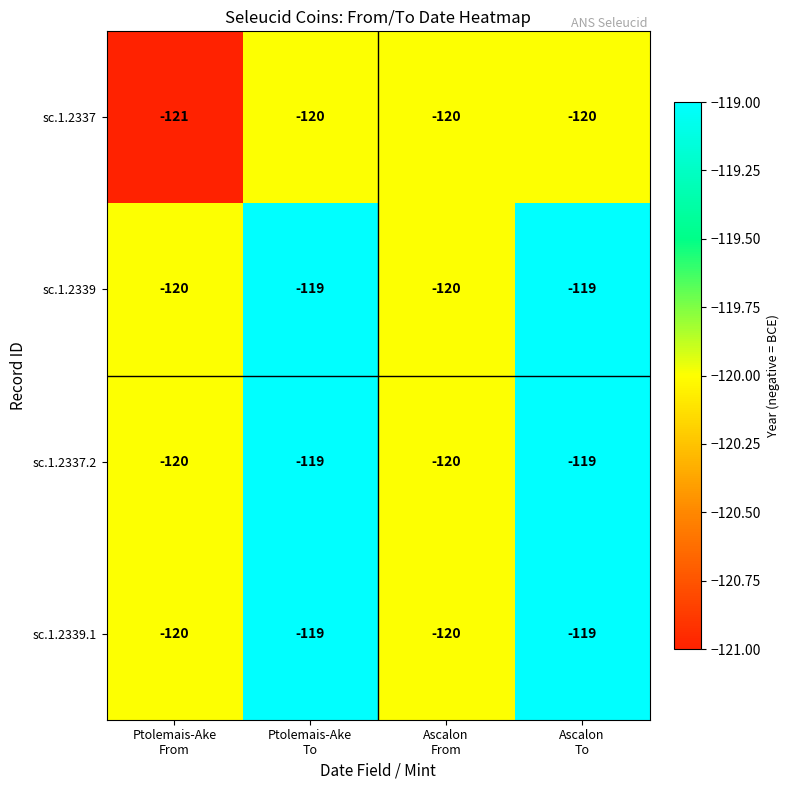

How many series are shown in this chart?

4